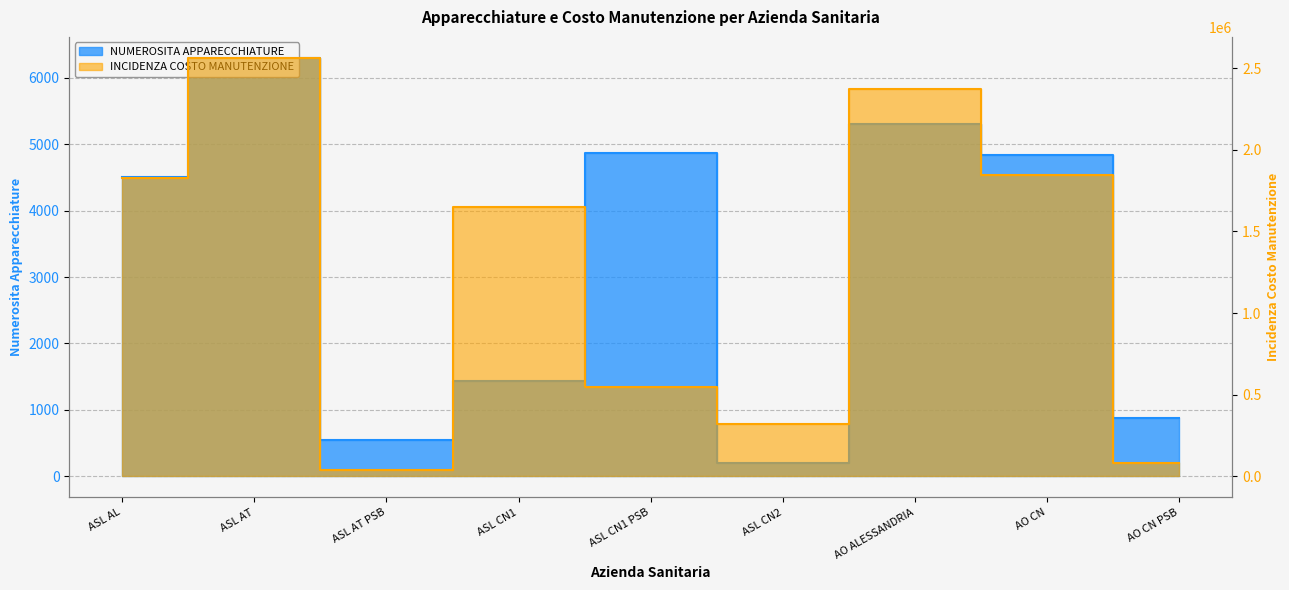

How many data points in NUMEROSITA APPARECCHIATURE are above 4500?

4